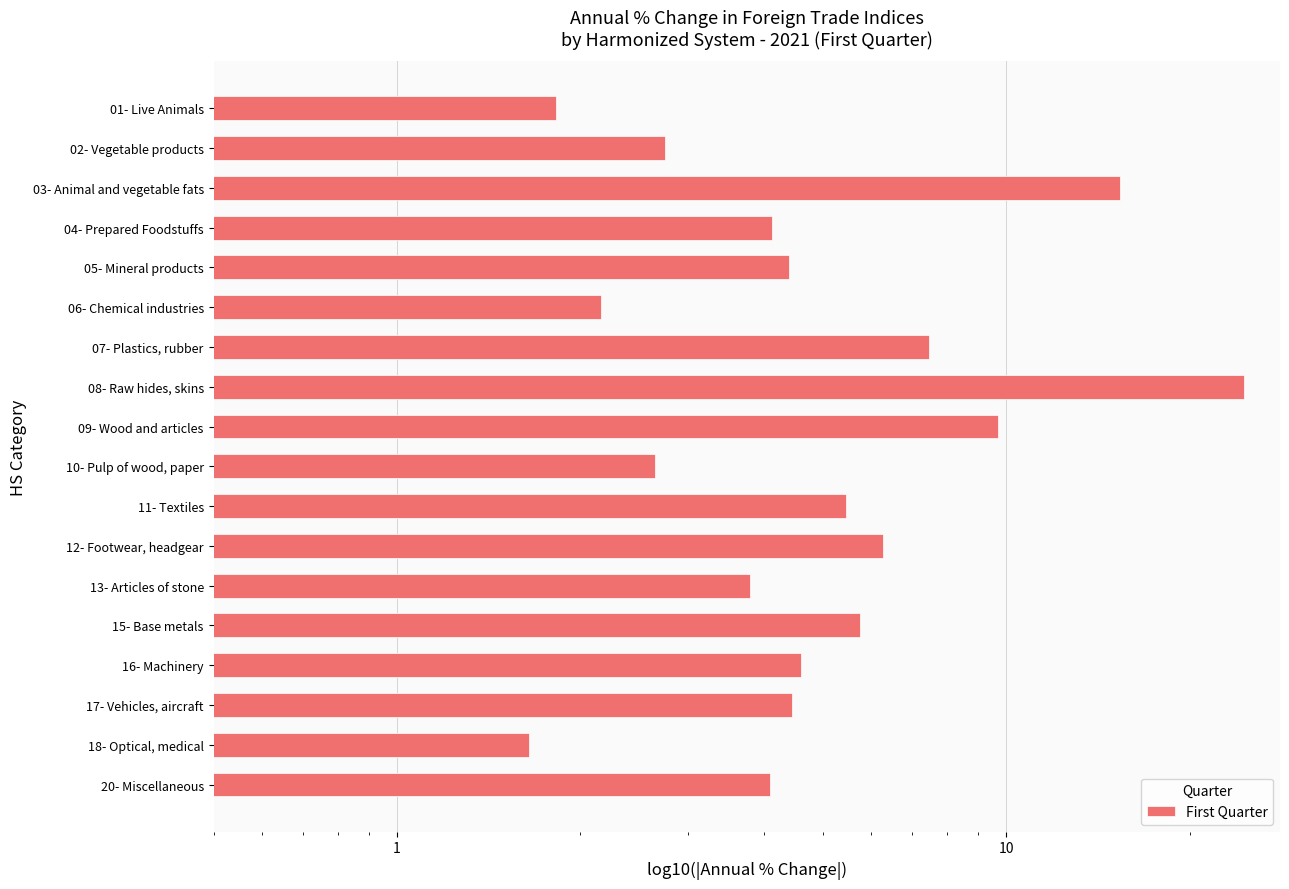

Reading left to right, extract all data points from this chart.

4.1	1.6	4.4	4.6	5.7	3.8	6.3	5.5	2.6	9.7	24.6	7.5	2.2	4.4	4.1	15.4	2.7	1.8